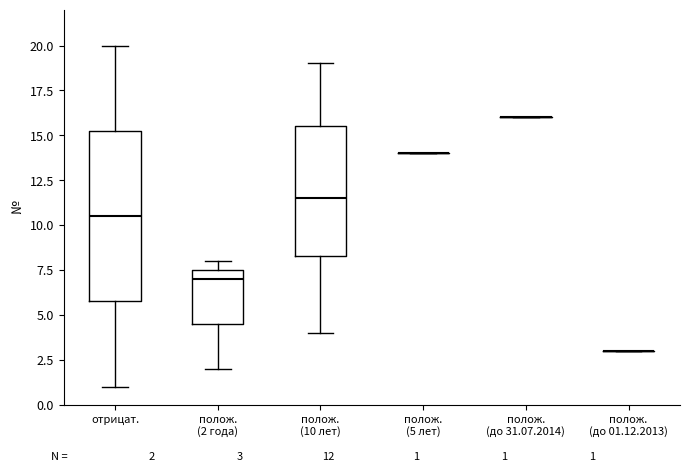

Comparing the boxes themselves (not the whiskers), which one is the tallest?

отрицат.